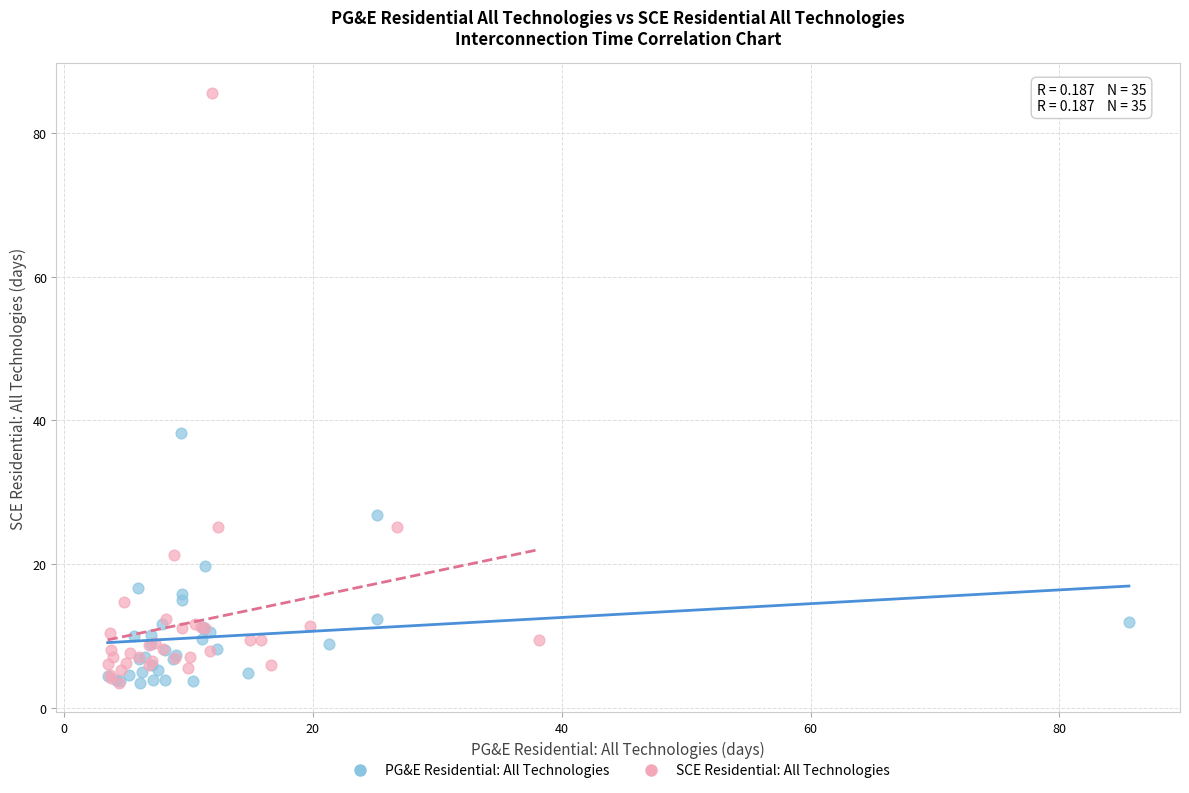

Which series contains the highest Y value?

SCE Residential: All Technologies